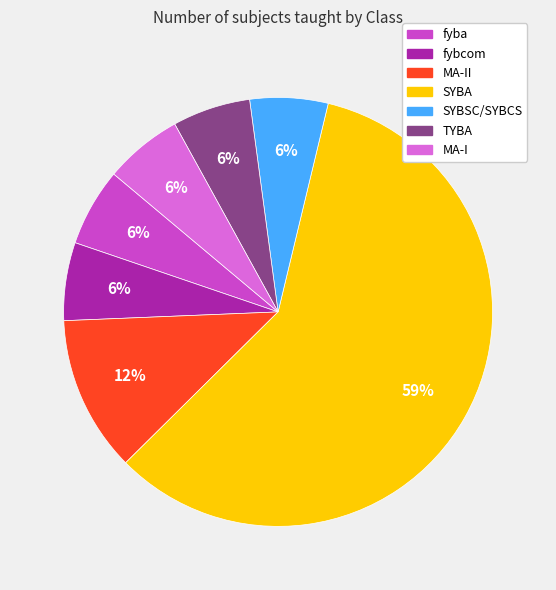

To the nearest percent, what percentage of the pie is fybcom?

6%